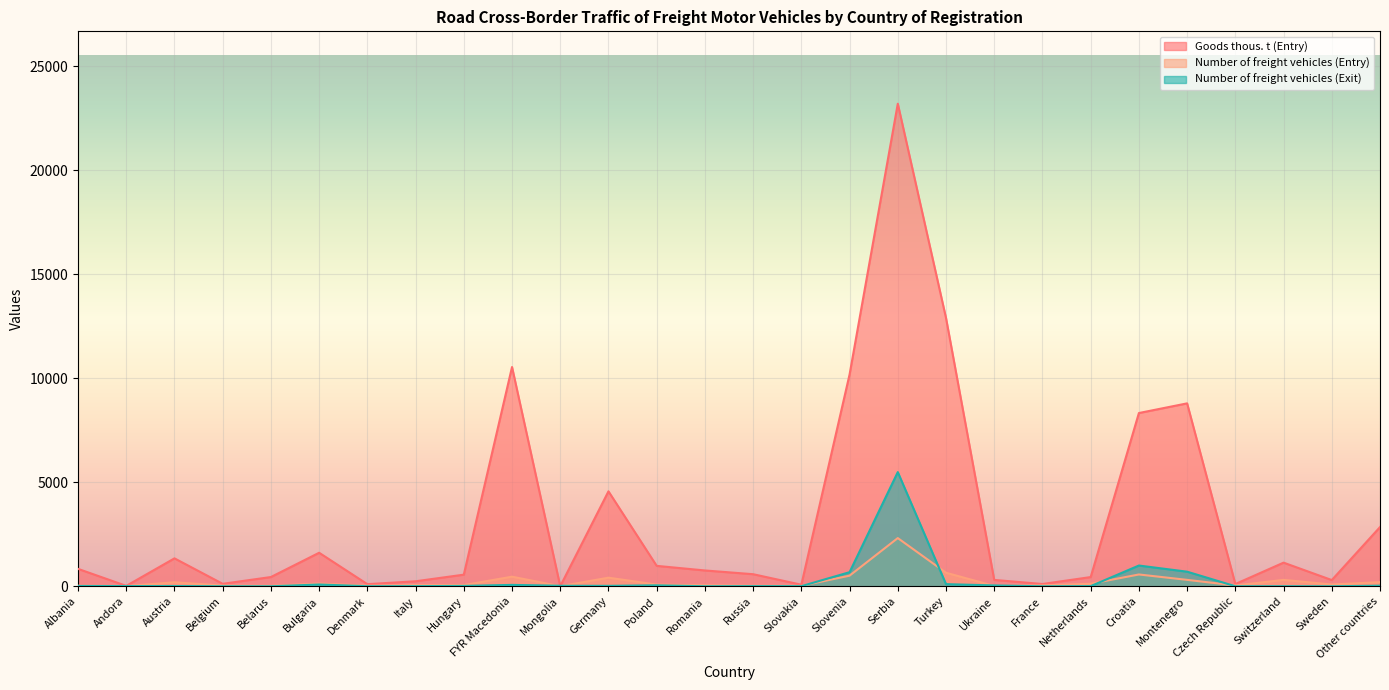

How many intersections are there between Number of freight vehicles (Exit) and Number of freight vehicles (Entry)?

8